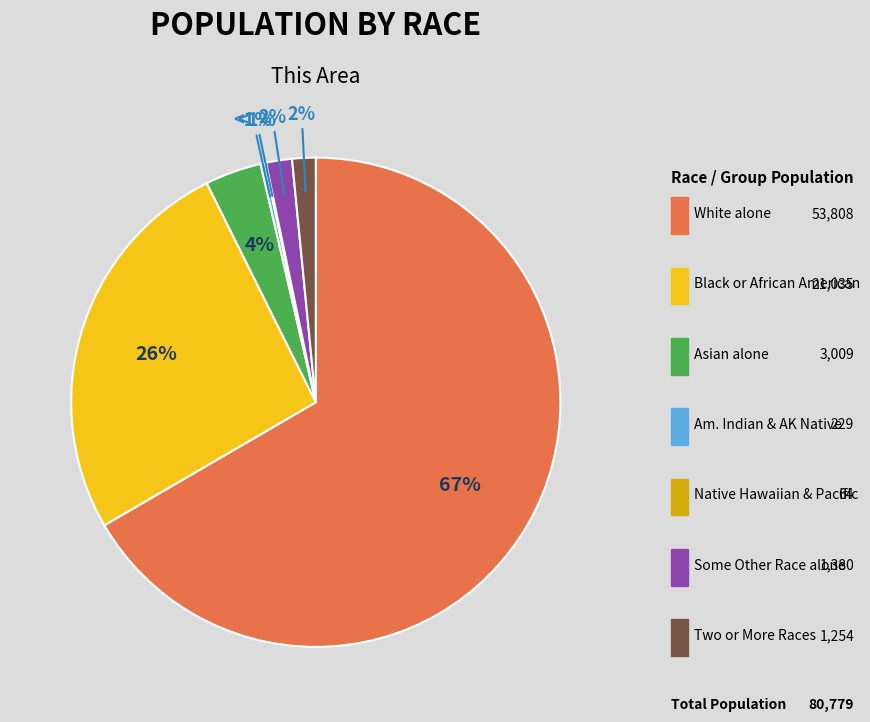

How many slices are in this pie chart?

7